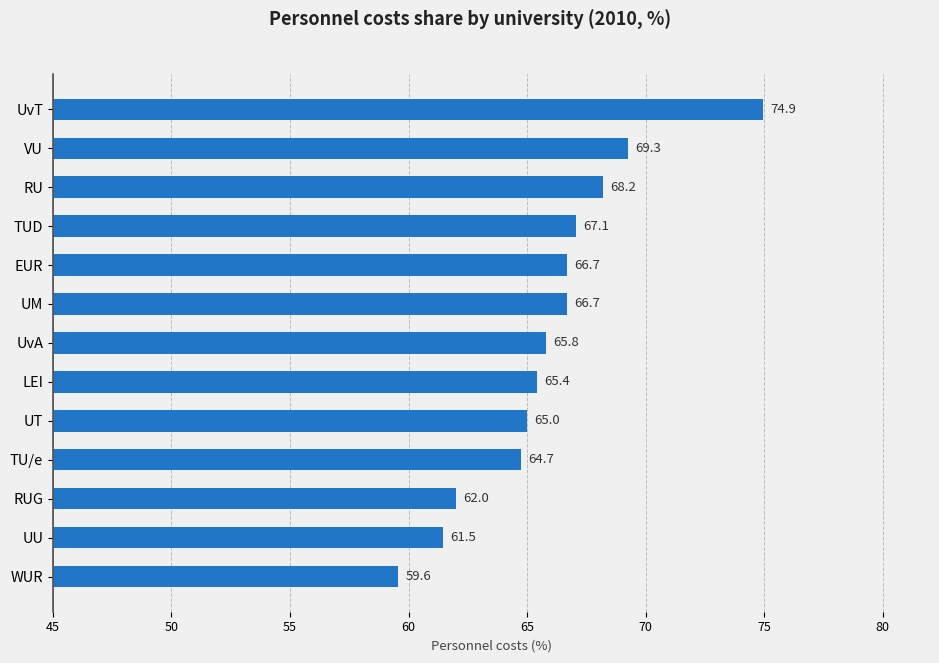

The value at WUR is 59.6. True or false?

True